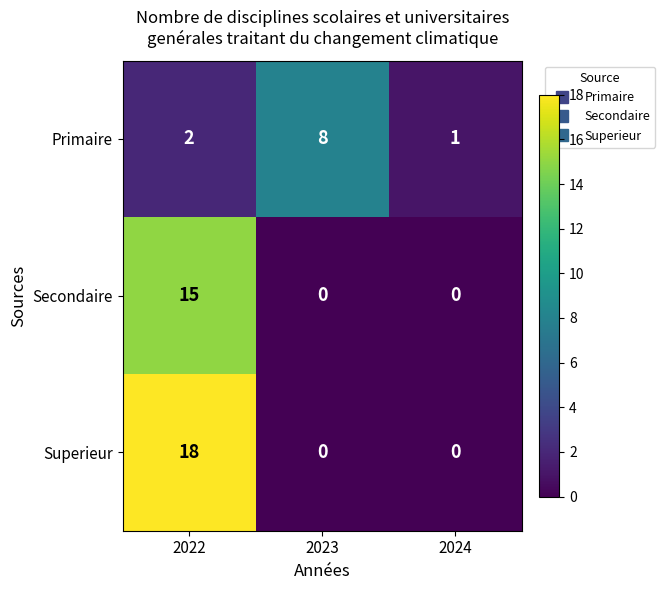

List the series in order of their peak value, lowest first.

Primaire, Secondaire, Superieur